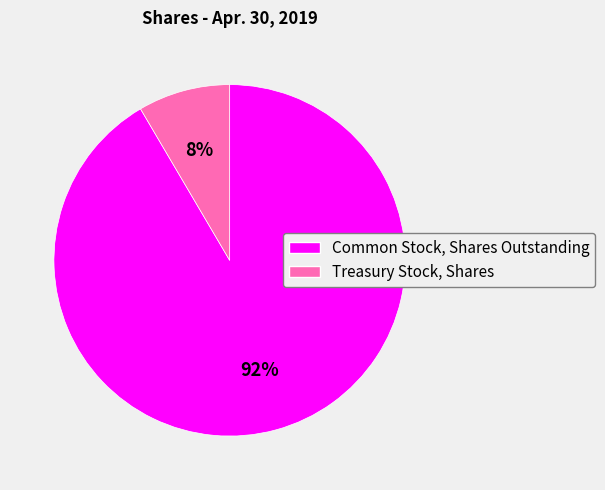

Is there a majority slice in this chart?

Yes